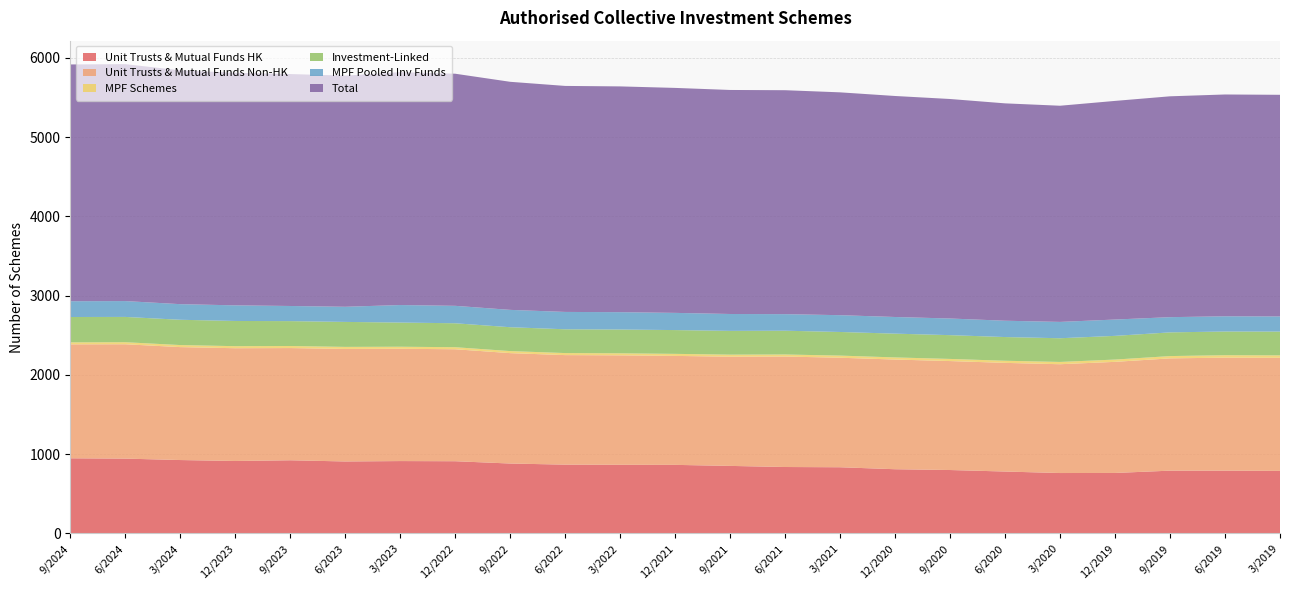

Reading right to left, list all the values displayed in this chart.

Unit Trusts & Mutual Funds HK: 3/2019=789	6/2019=792	9/2019=792	12/2019=763	3/2020=762	6/2020=781	9/2020=800	12/2020=810	3/2021=835	6/2021=838	9/2021=852	12/2021=865	3/2022=866	6/2022=868	9/2022=882	12/2022=911	3/2023=913	6/2023=908	9/2023=923	12/2023=914	3/2024=926	6/2024=944	9/2024=948
Unit Trusts & Mutual Funds Non-HK: 3/2019=1427	6/2019=1426	9/2019=1417	12/2019=1402	3/2020=1373	6/2020=1371	9/2020=1375	12/2020=1384	3/2021=1382	6/2021=1394	9/2021=1378	12/2021=1375	3/2022=1381	6/2022=1382	9/2022=1393	12/2022=1413	3/2023=1417	6/2023=1420	9/2023=1416	12/2023=1423	3/2024=1425	6/2024=1443	9/2024=1438
MPF Schemes: 3/2019=31	6/2019=31	9/2019=29	12/2019=29	3/2020=29	6/2020=27	9/2020=27	12/2020=27	3/2021=27	6/2021=26	9/2021=26	12/2021=26	3/2022=26	6/2022=26	9/2022=26	12/2022=26	3/2023=26	6/2023=26	9/2023=26	12/2023=26	3/2024=26	6/2024=26	9/2024=25
Investment-Linked: 3/2019=300	6/2019=299	9/2019=299	12/2019=299	3/2020=299	6/2020=299	9/2020=300	12/2020=300	3/2021=298	6/2021=300	9/2021=300	12/2021=300	3/2022=300	6/2022=300	9/2022=301	12/2022=302	3/2023=305	6/2023=315	9/2023=314	12/2023=318	3/2024=319	6/2024=319	9/2024=320
MPF Pooled Inv Funds: 3/2019=191	6/2019=192	9/2019=192	12/2019=206	3/2020=206	6/2020=206	9/2020=210	12/2020=210	3/2021=212	6/2021=209	9/2021=213	12/2021=217	3/2022=219	6/2022=219	9/2022=219	12/2022=220	3/2023=221	6/2023=191	9/2023=191	12/2023=197	3/2024=197	6/2024=200	9/2024=199
Total: 3/2019=2797	6/2019=2799	9/2019=2787	12/2019=2759	3/2020=2728	6/2020=2743	9/2020=2770	12/2020=2789	3/2021=2812	6/2021=2826	9/2021=2827	12/2021=2839	3/2022=2849	6/2022=2852	9/2022=2878	12/2022=2929	3/2023=2939	6/2023=2917	9/2023=2927	12/2023=2935	3/2024=2951	6/2024=2990	9/2024=2988